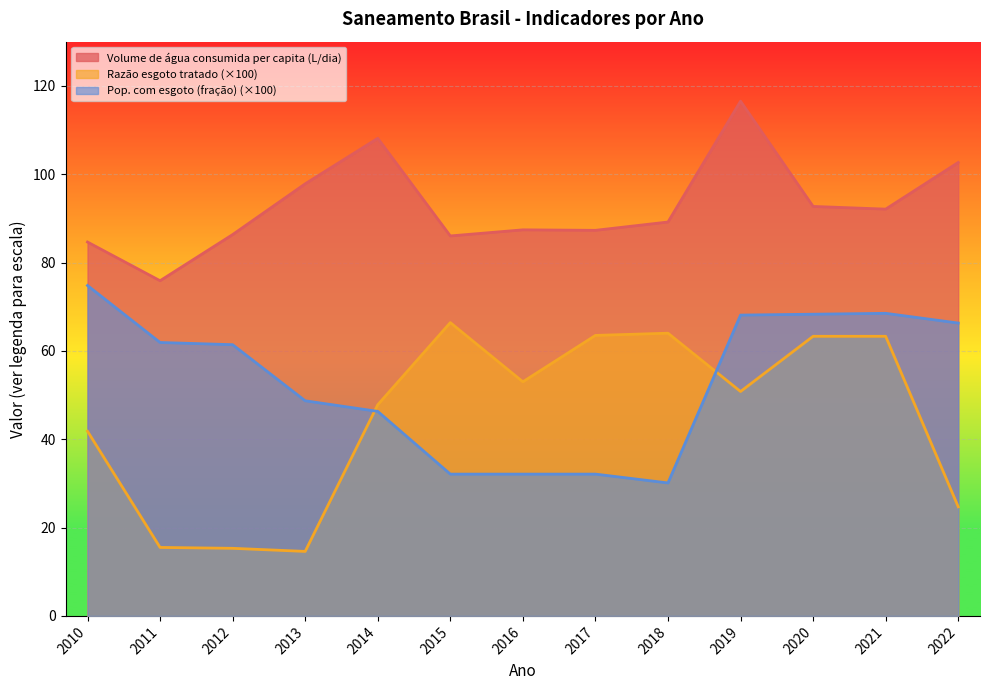

Reading right to left, what are all the values shown in this chart?

Volume de água consumida per capita (L/dia): 2022=102.7	2021=92.1	2020=92.7	2019=116.5	2018=89.2	2017=87.3	2016=87.4	2015=86.0	2014=108.1	2013=97.8	2012=86.3	2011=75.9	2010=84.6
Razão esgoto tratado: 2022=24.7	2021=63.3	2020=63.3	2019=50.8	2018=64.0	2017=63.5	2016=53.0	2015=66.4	2014=47.8	2013=14.6	2012=15.3	2011=15.5	2010=41.8
Pop. com esgoto (fração): 2022=66.3	2021=68.5	2020=68.3	2019=68.1	2018=30.1	2017=32.1	2016=32.1	2015=32.1	2014=46.3	2013=48.7	2012=61.4	2011=61.9	2010=74.8